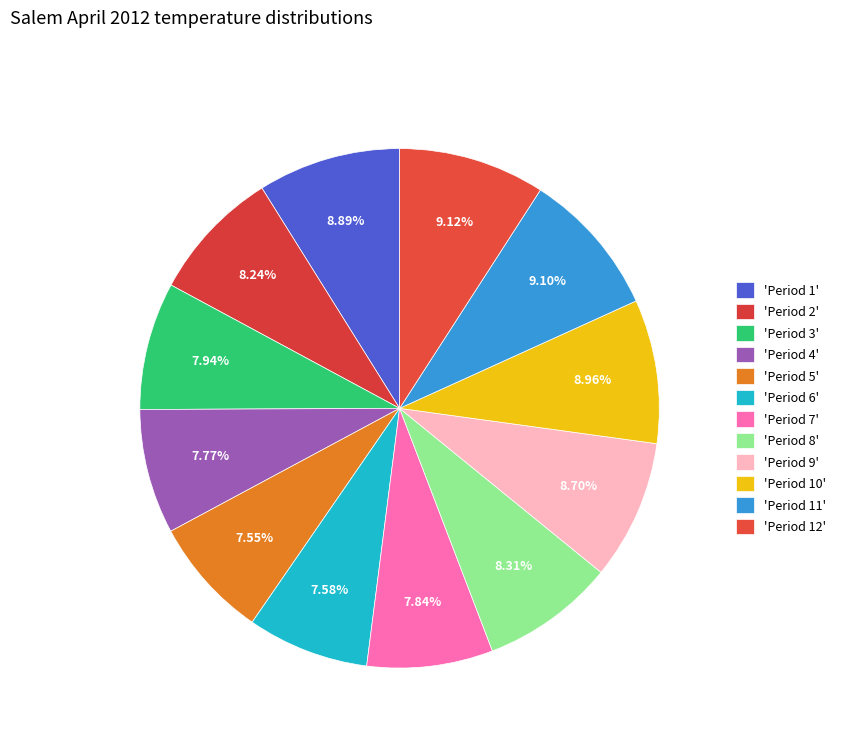

How many slices are in this pie chart?

12